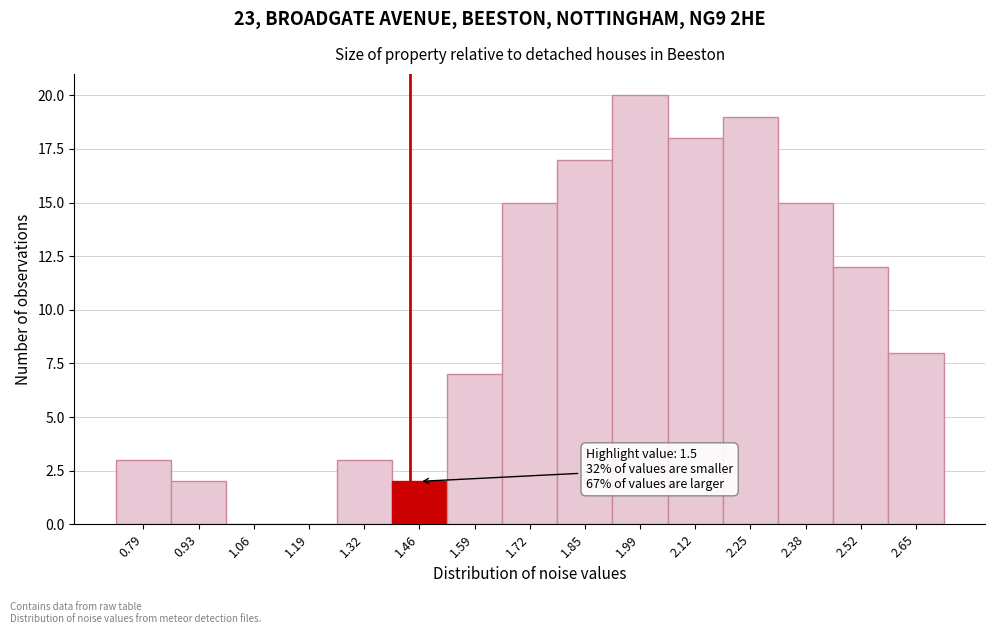

Reading left to right, list all the values displayed in this chart.

0.79=3	0.93=2	1.06=0	1.19=0	1.32=3	1.46=2	1.59=7	1.72=15	1.85=17	1.99=20	2.12=18	2.25=19	2.38=15	2.52=12	2.65=8